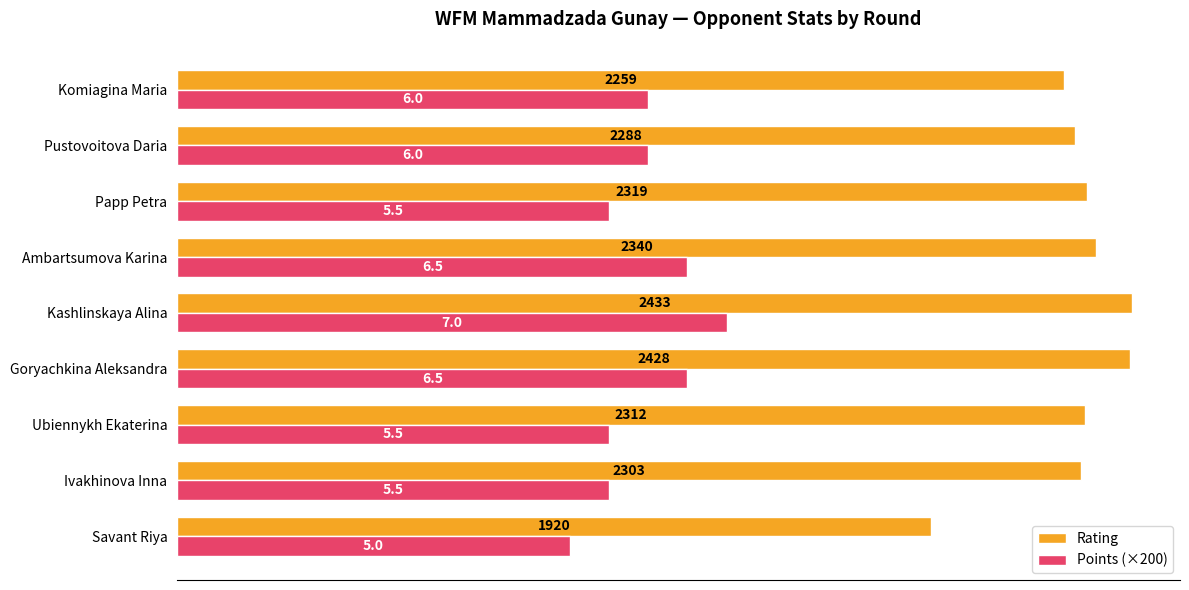

True or false: Rating has a value of 2857 at Savant Riya.

False